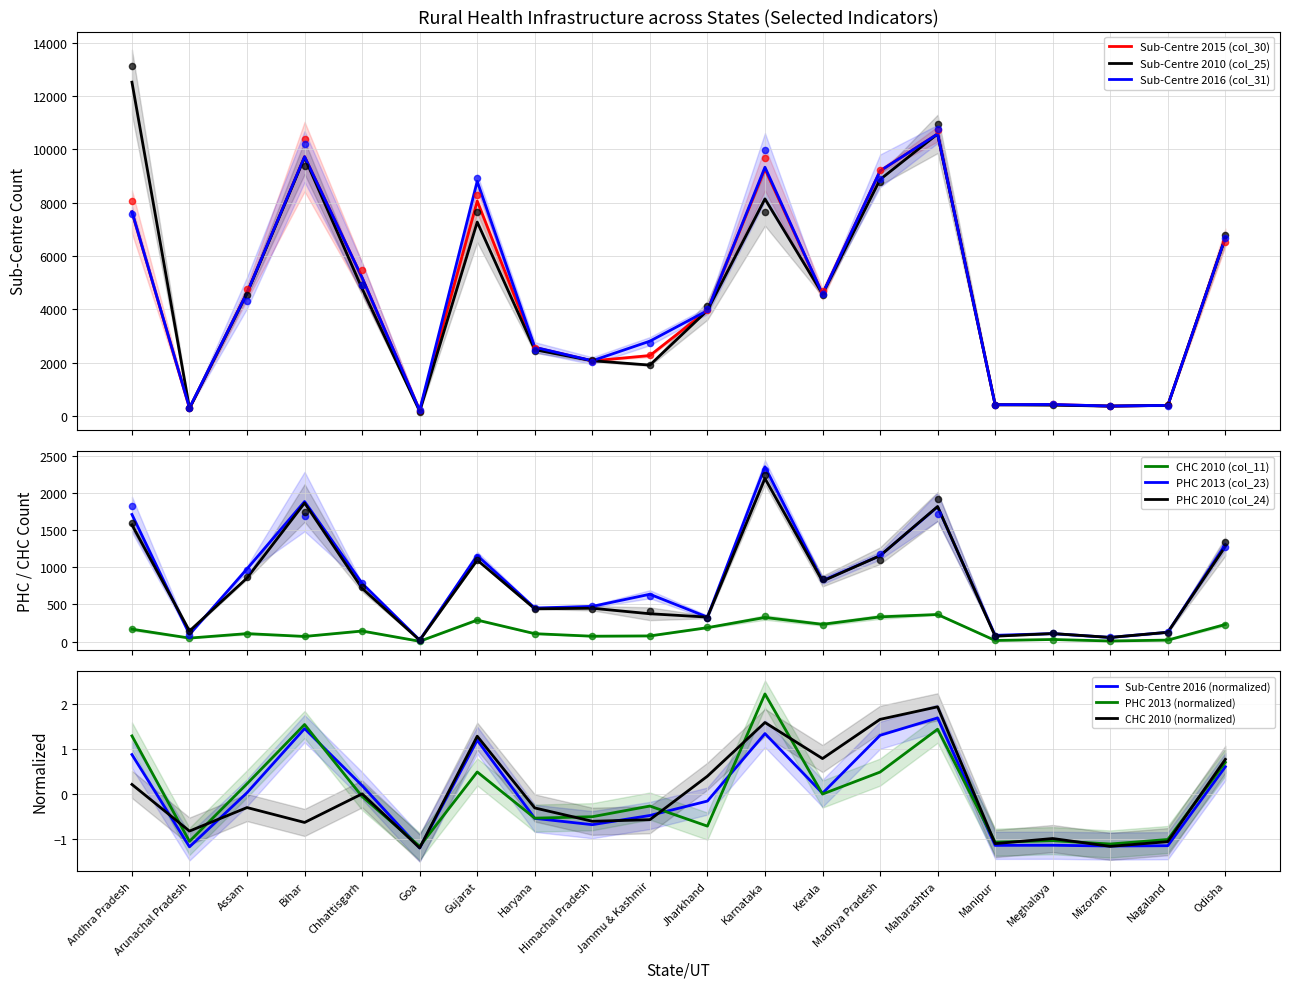

Which series has the largest Y range (max minus min)?

Sub-Centre 2010 (col_25)